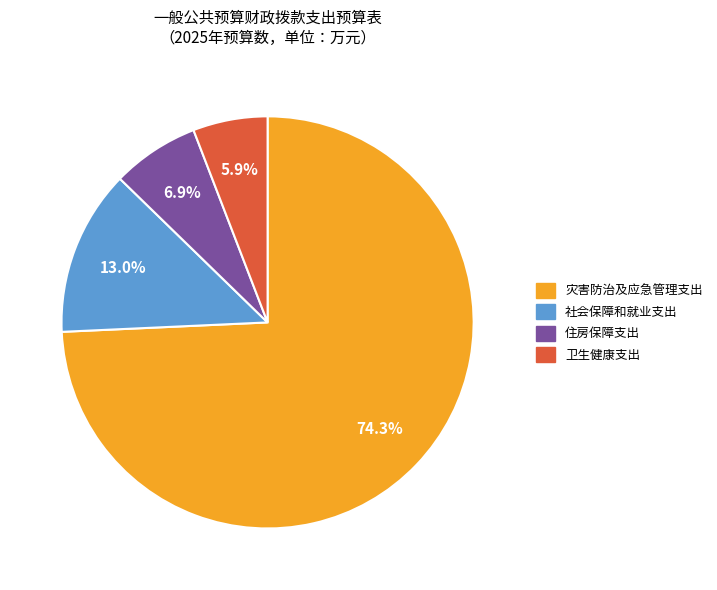

To the nearest percent, what is the combined percentage of 卫生健康支出 and 灾害防治及应急管理支出?

80%